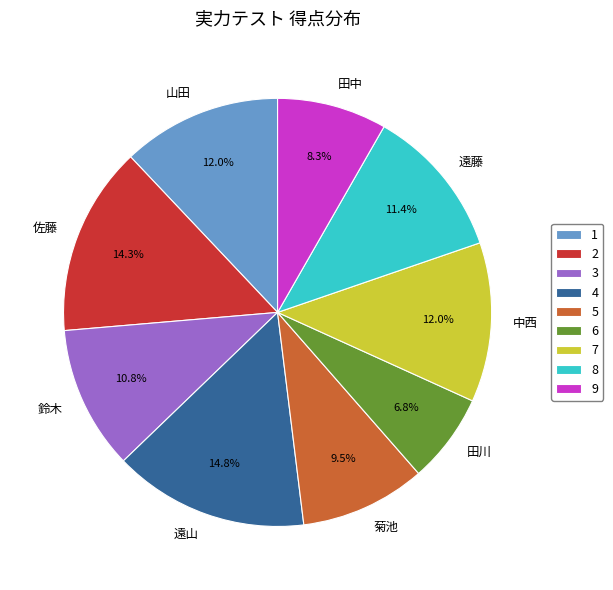

What portion of the pie excludes 山田?

88.0%